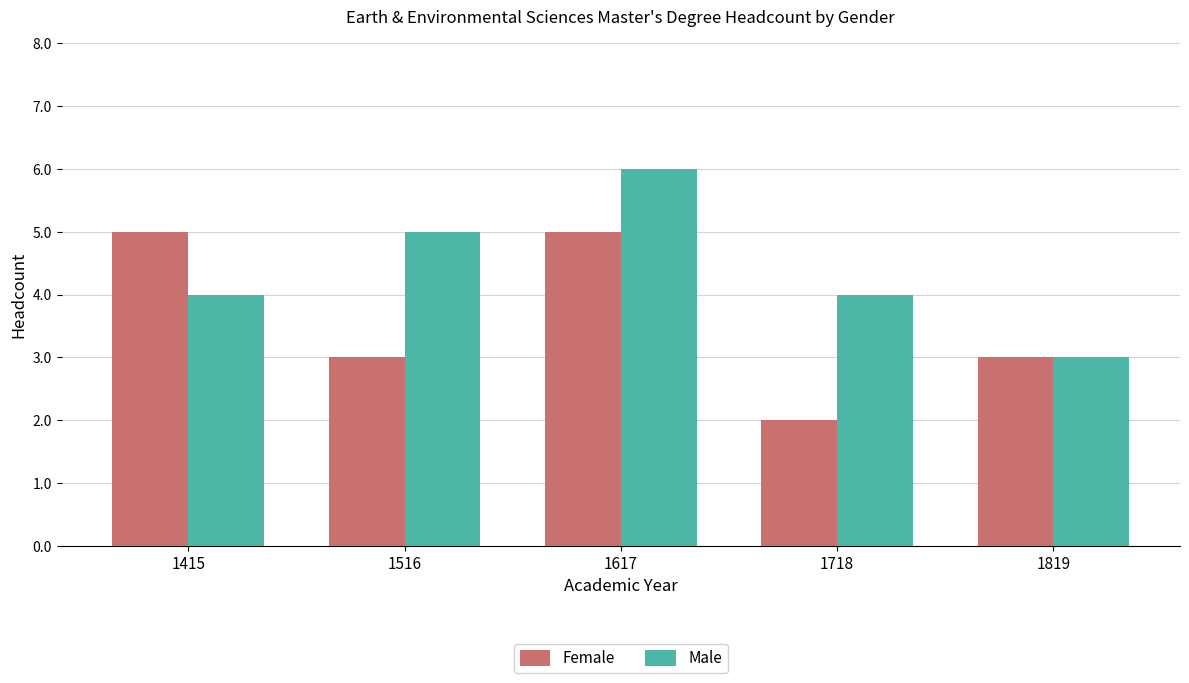

How many bars are there in each group?

2